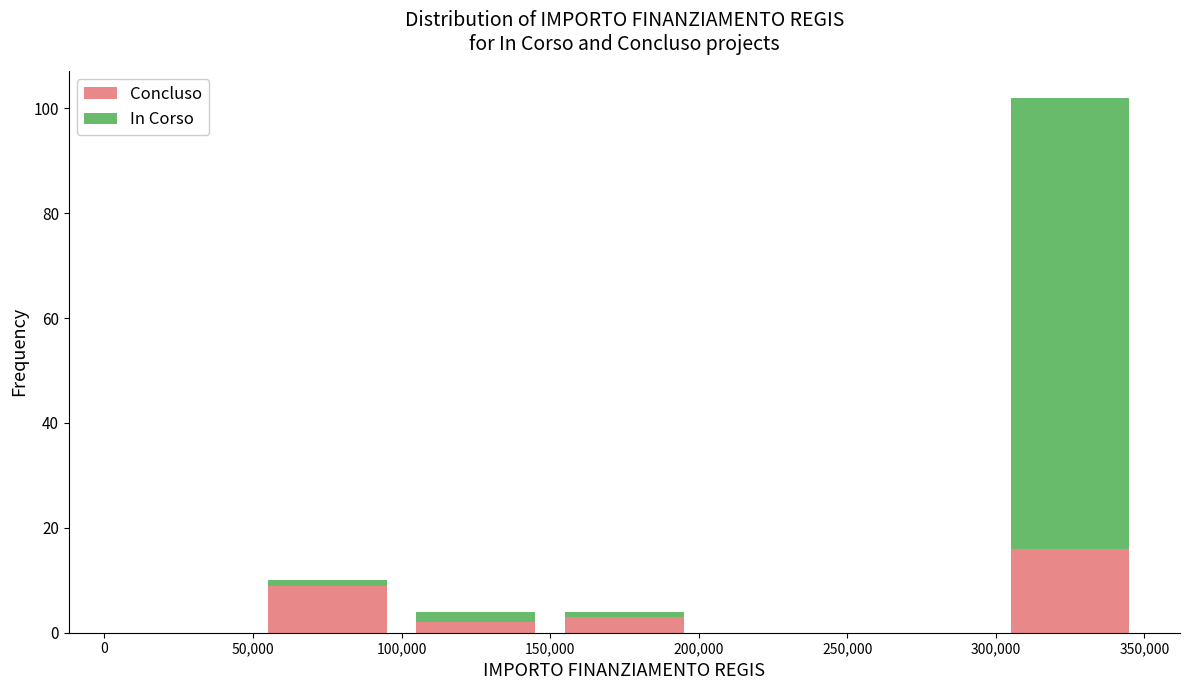

Reading left to right, transcribe this chart: for each stacked bar, give the range it covers on the x-axis and its total height. The values are not printed on the chart, so give them approximately, as read against the axis.

0 to 50,000: 0
50,000 to 100,000: 10
100,000 to 150,000: 4
150,000 to 200,000: 4
200,000 to 250,000: 0
250,000 to 300,000: 0
300,000 to 350,000: 102